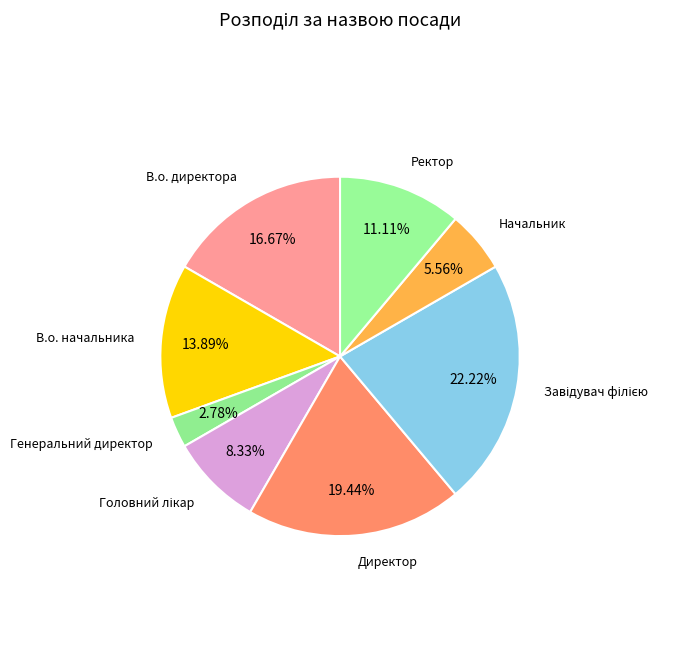

Approximately how many times larger is the value at Генеральний директор compared to Начальник?

0.5